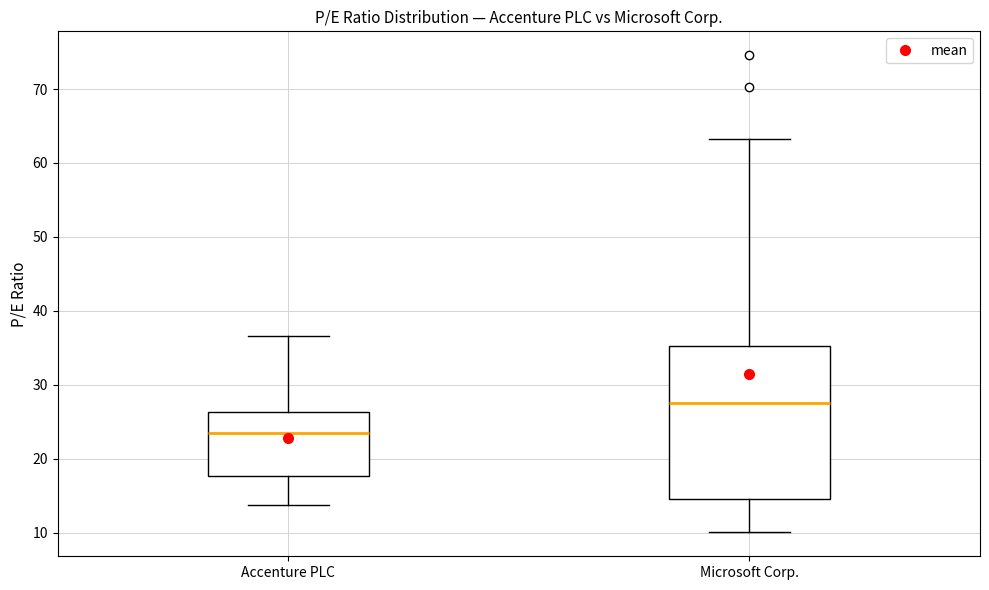

Reading left to right, read every box against the y-axis: the position of its median line, the range the box covers, and the ends of its whiskers. The values are not printed on the chart, so give them approximately, as read against the axis.

Accenture PLC: median 23, box 18 to 26, whiskers 14 to 37
Microsoft Corp.: median 28, box 15 to 35, whiskers 10 to 63